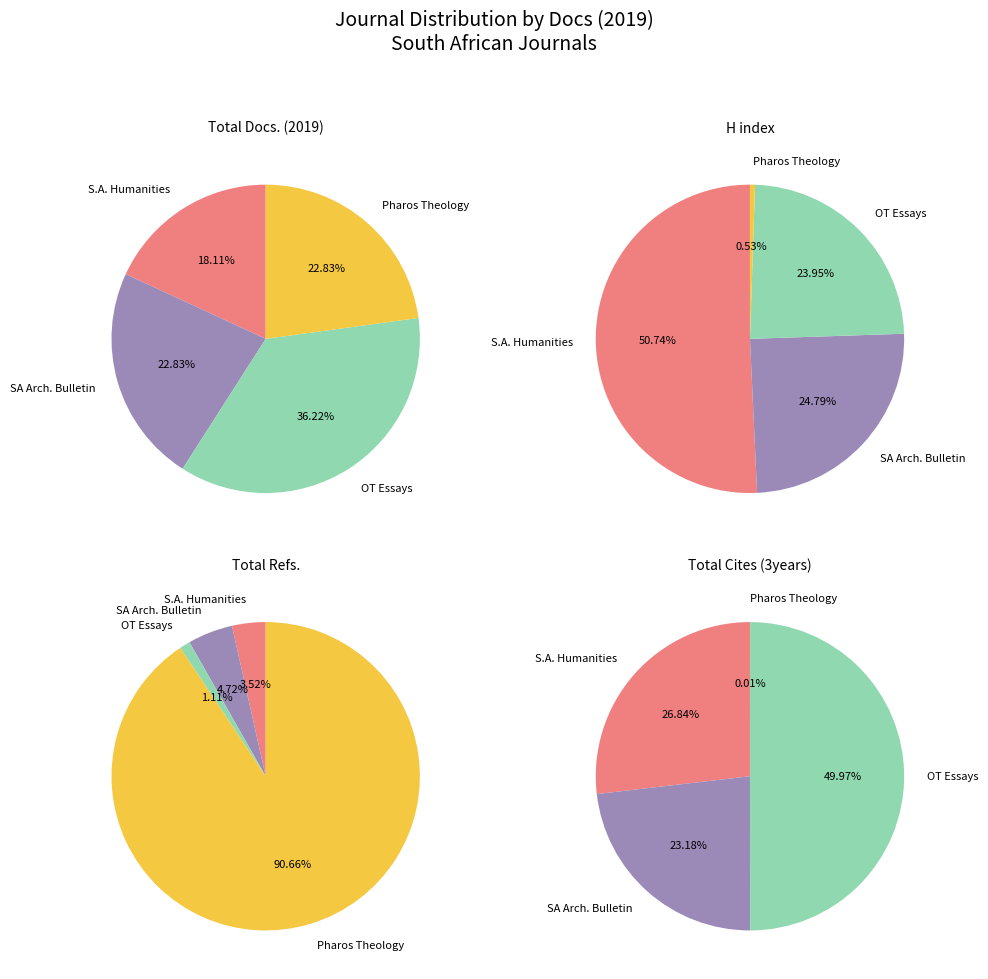

What percentage is the Old Testament Essays slice, to the nearest percent?

36%